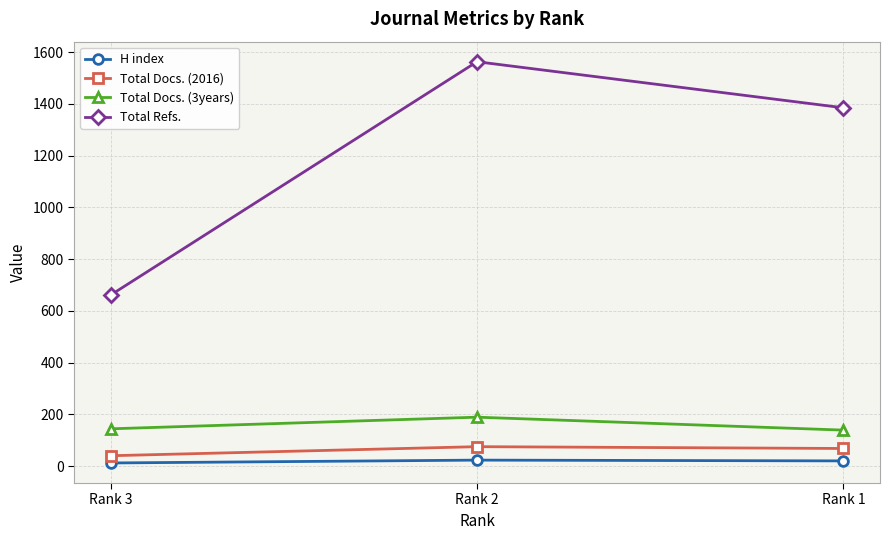

What is the highest value of the Total Refs. series?

1563